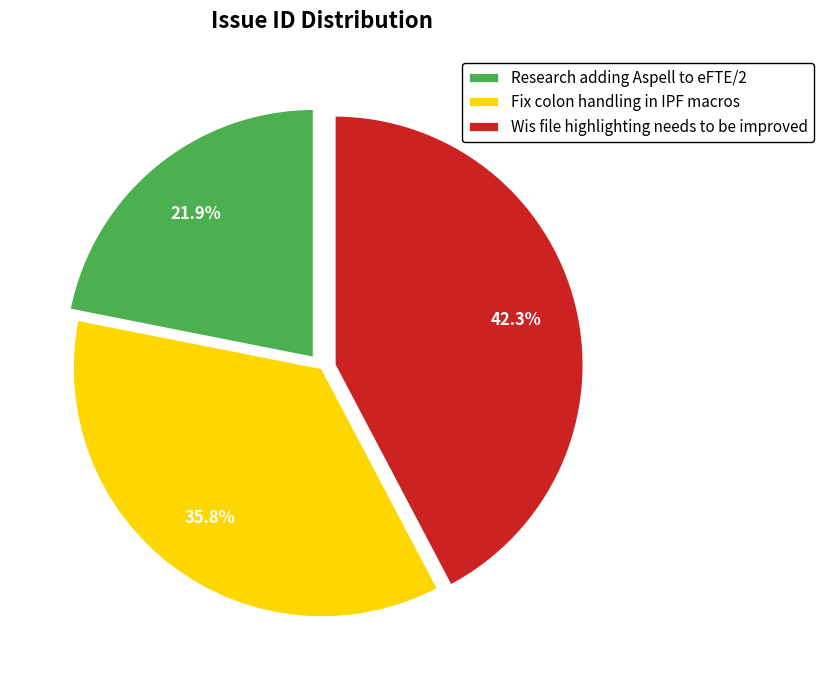

Does any single category account for the majority?

No